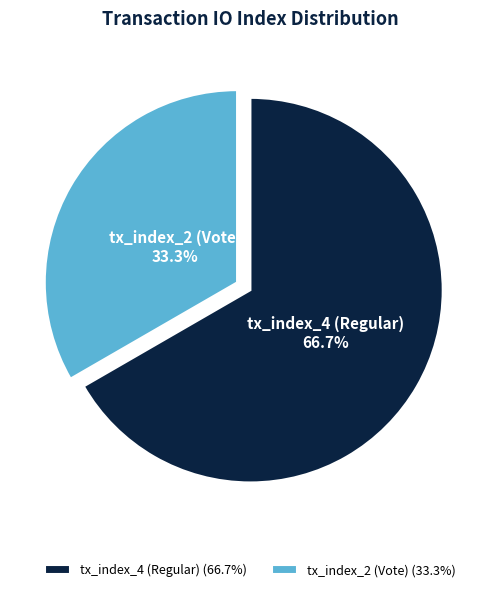

What portion of the pie excludes tx_index_2 (Vote)?

66.7%